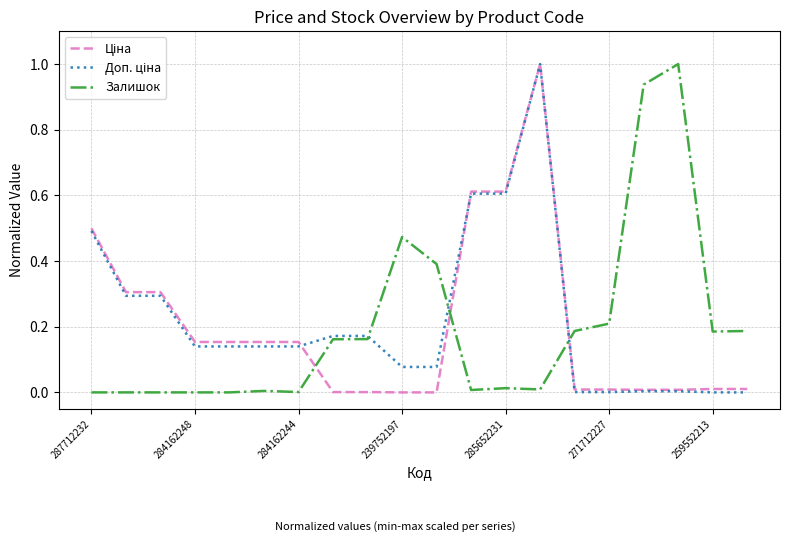

What is the greatest value displayed?

1.0